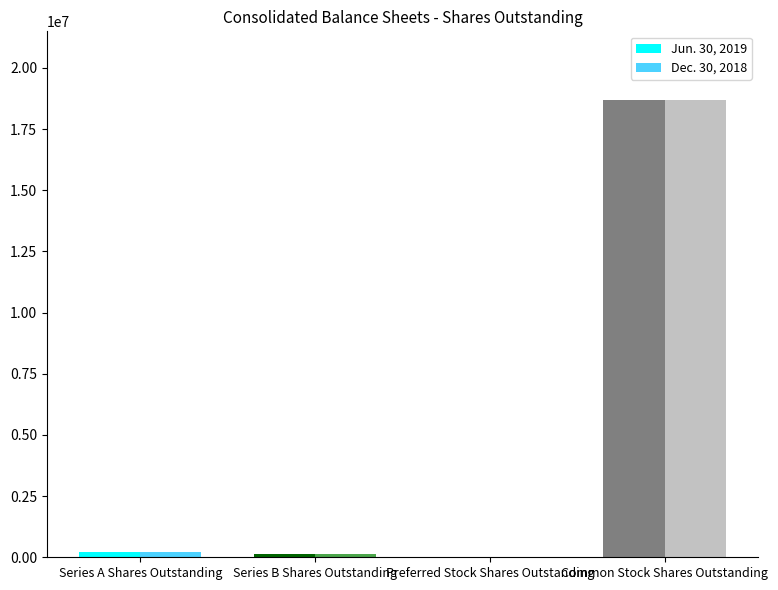

What is the total value across all series at Common Stock Shares Outstanding?

37370060